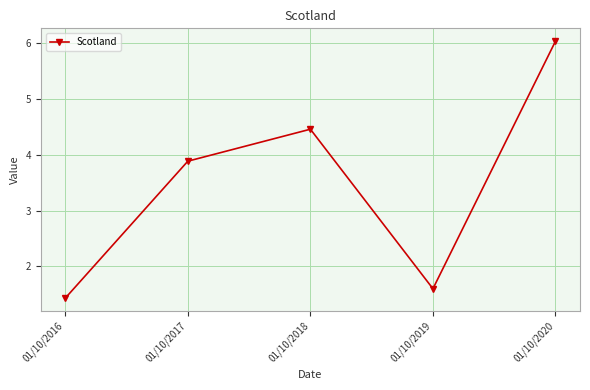

Rank the categories by value from lowest to highest.

01/10/2016, 01/10/2019, 01/10/2017, 01/10/2018, 01/10/2020